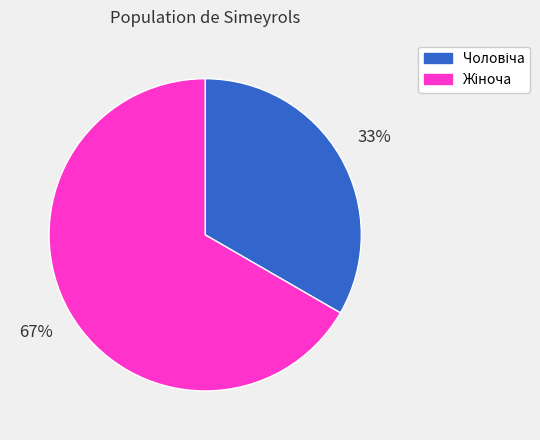

Is there any slice that represents more than half of the pie?

Yes